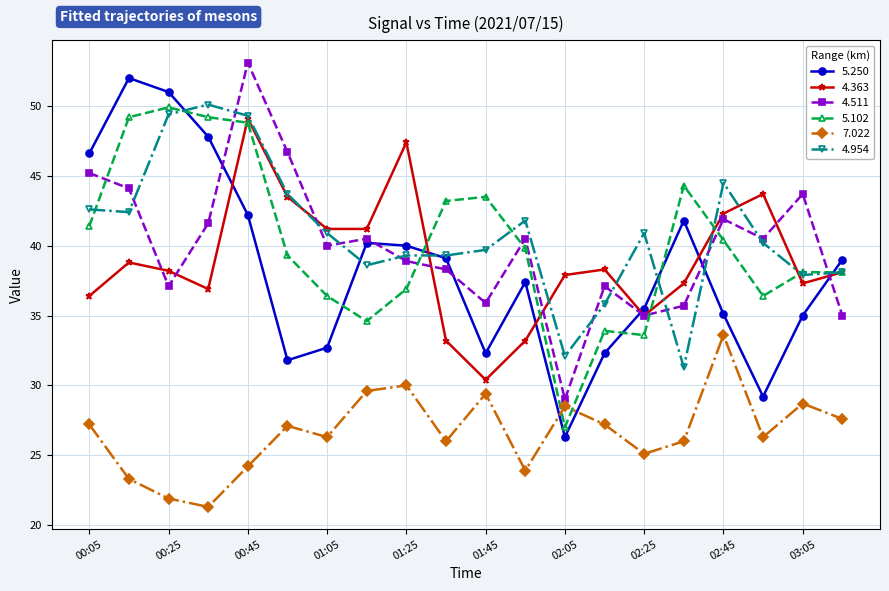

True or false: 4.511 has more than 1 points higher than both neighbors.

True